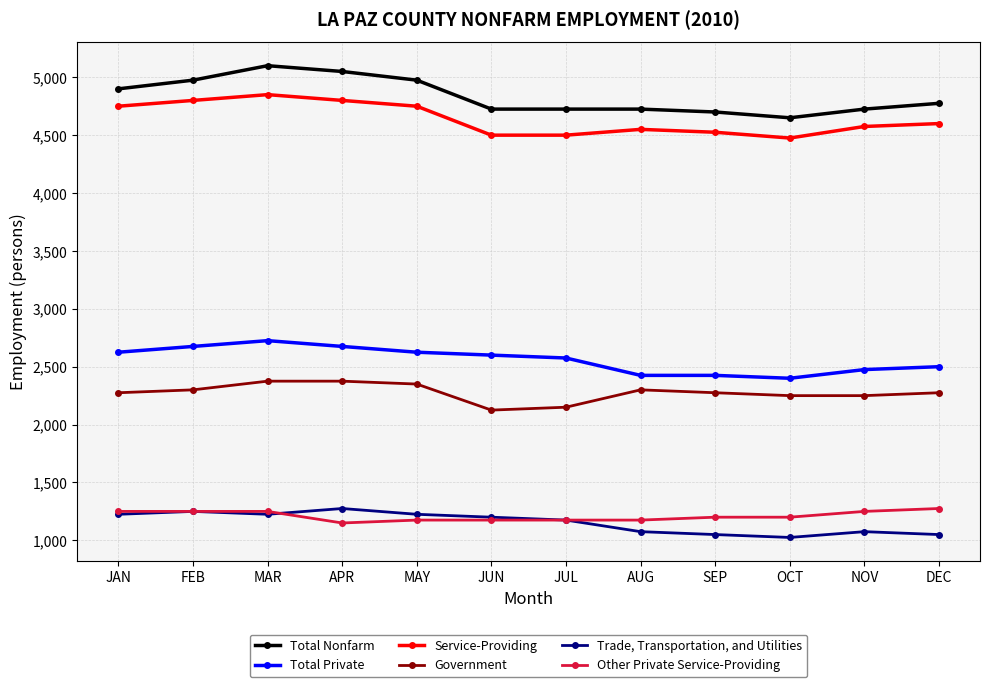

True or false: Total Nonfarm and Other Private Service-Providing intersect in this chart.

False